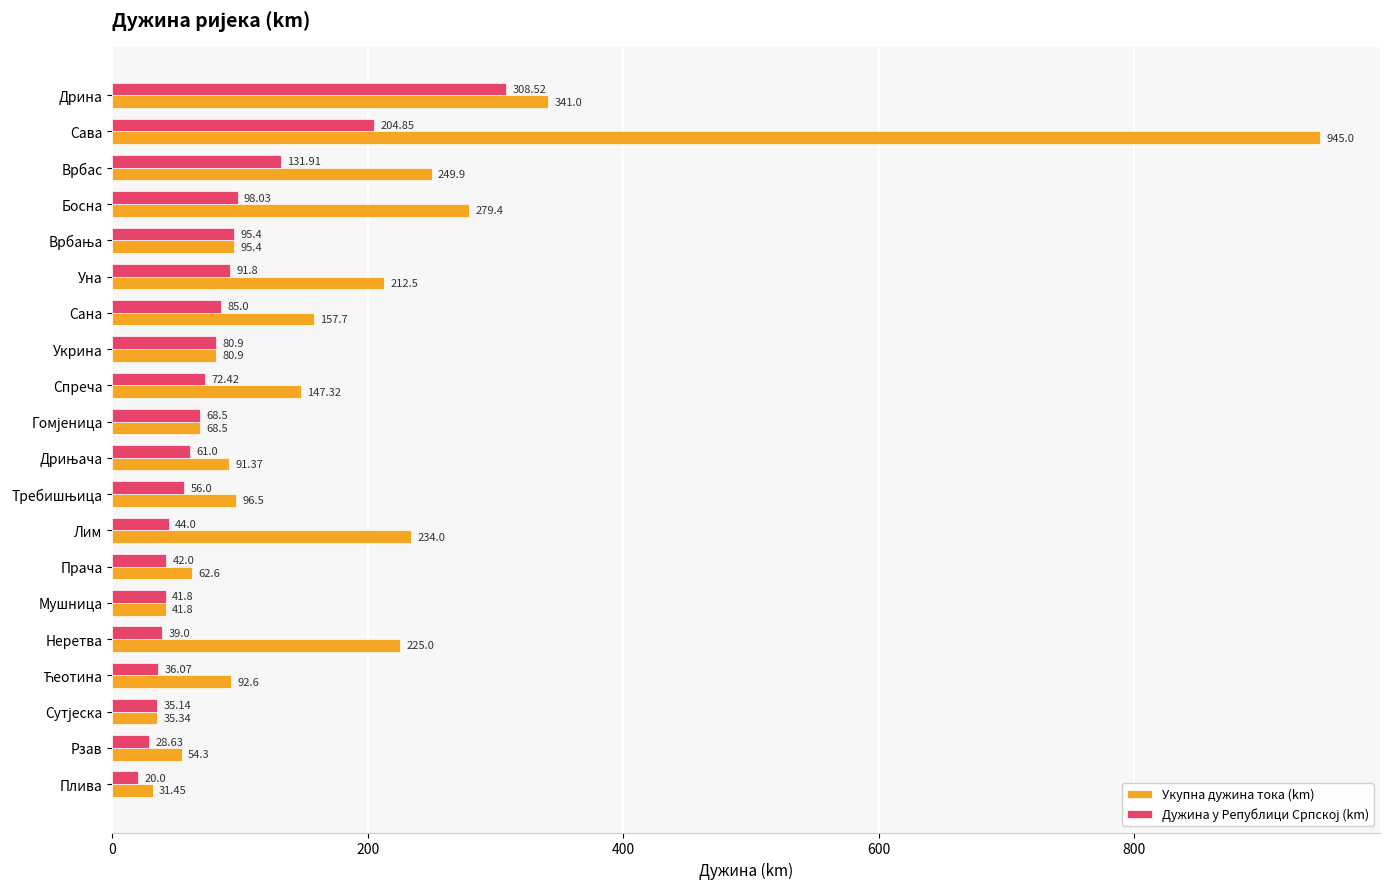

Which category has the highest value in the Укупна дужина тока (km) series?

Сава